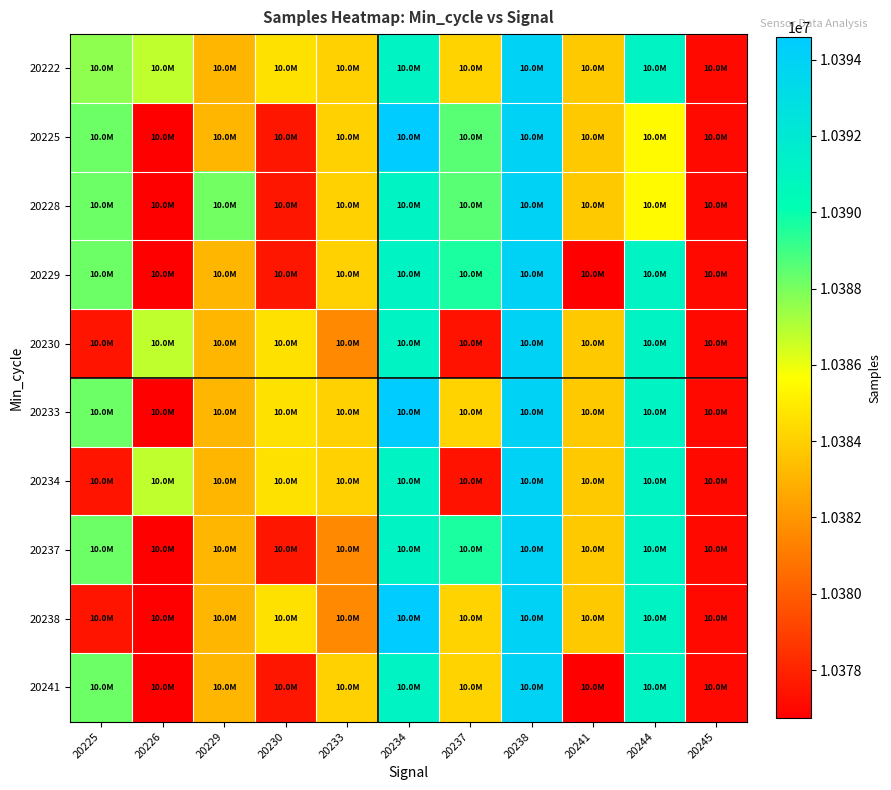

What is the spread (max minus min) of values at 20226?

10070